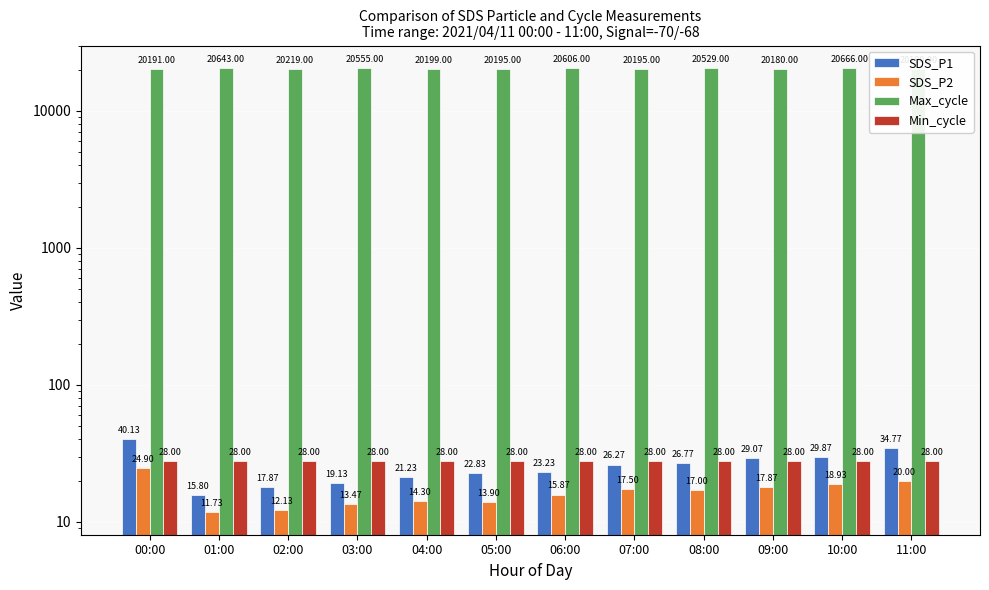

The Min_cycle series shows 41.9 at 06:00. True or false?

False